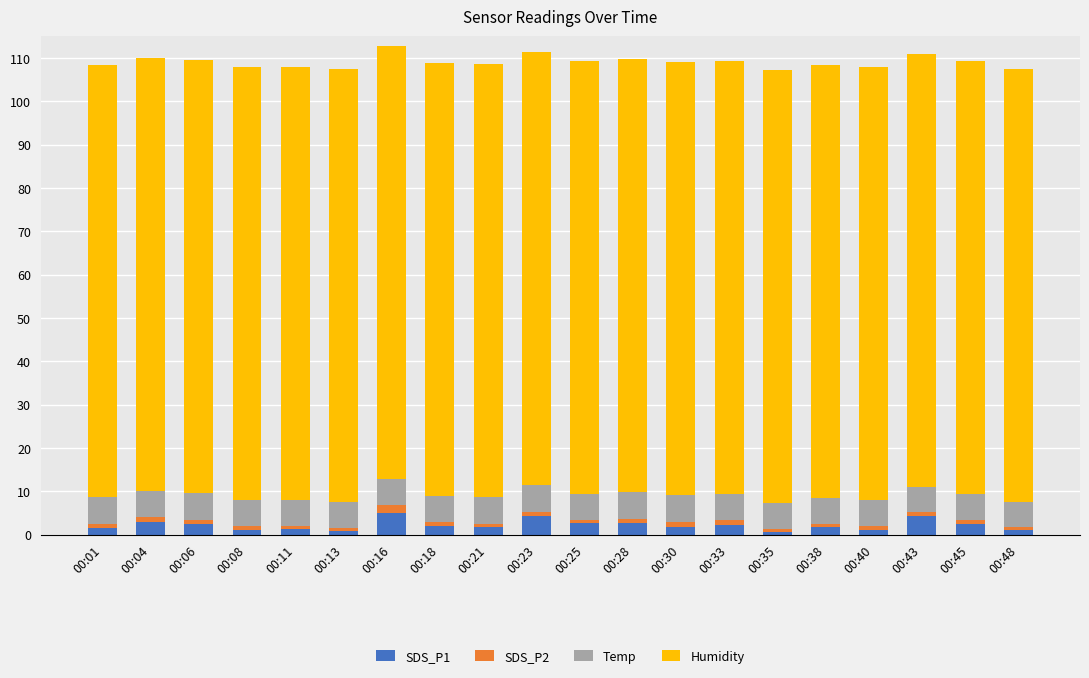

Does the chart contain stacked bars?

Yes